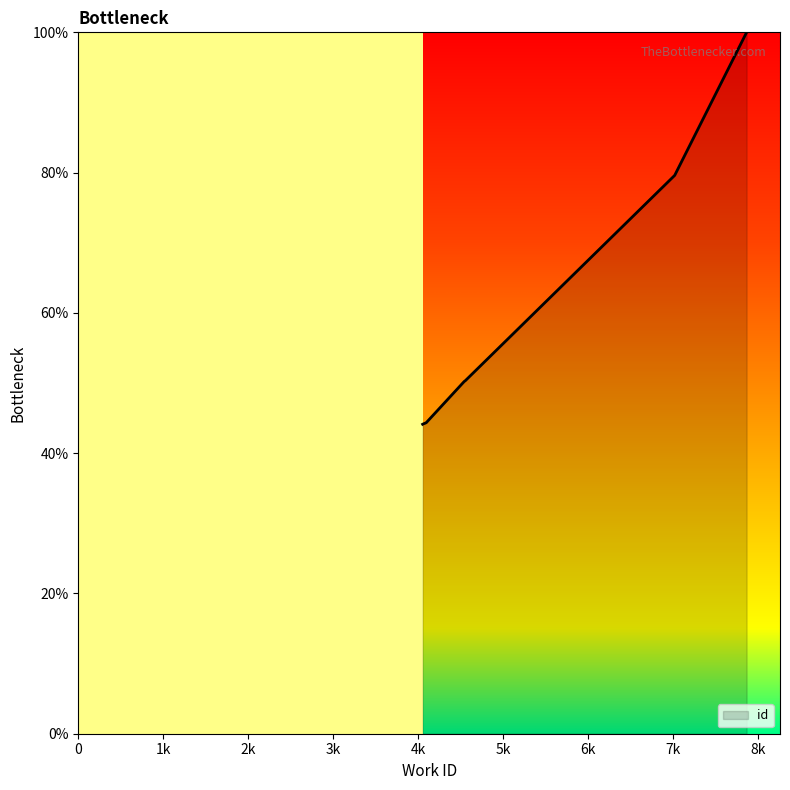

Which label corresponds to the largest value in the chart?

7864